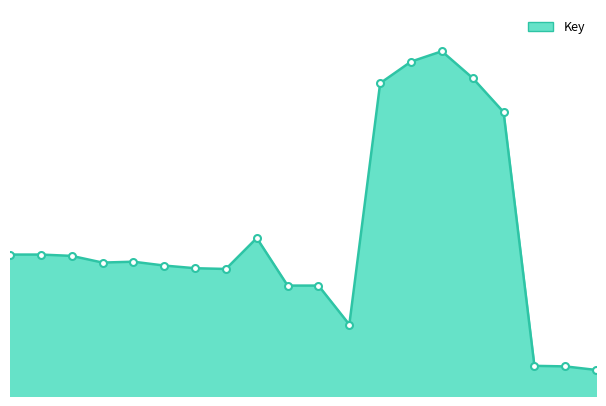

Is this an area chart (filled region under the line)?

Yes